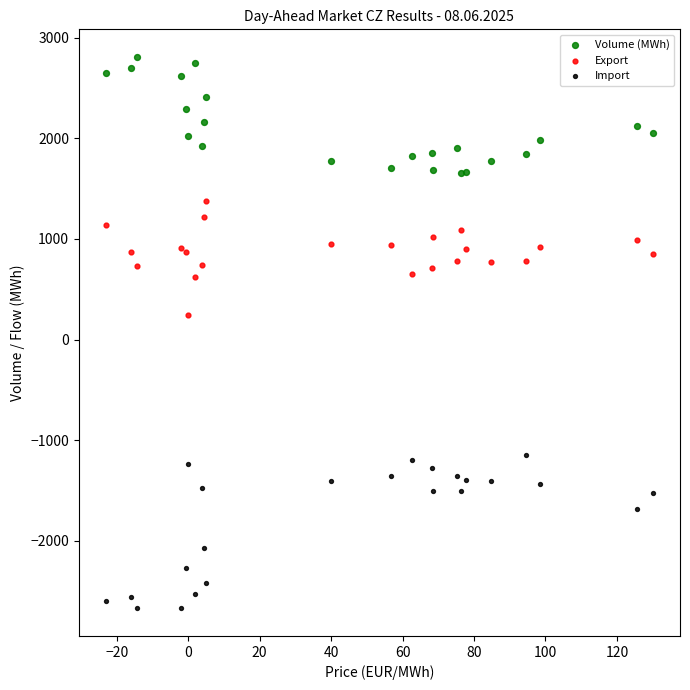

Which series reaches the minimum Y coordinate?

Import